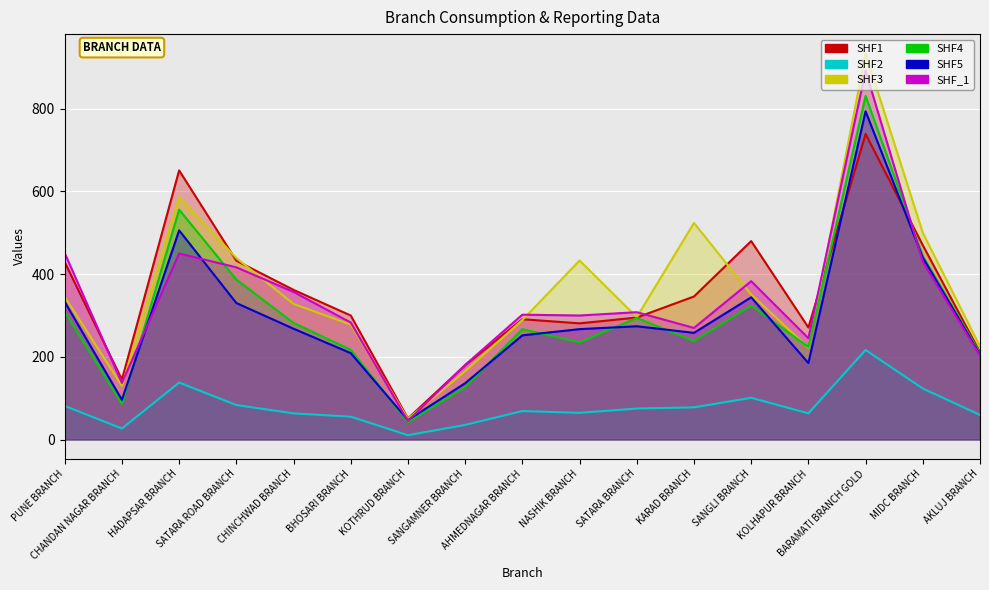

Rank the series by their maximum value, from lowest to highest.

SHF2, SHF1, SHF5, SHF4, SHF_1, SHF3